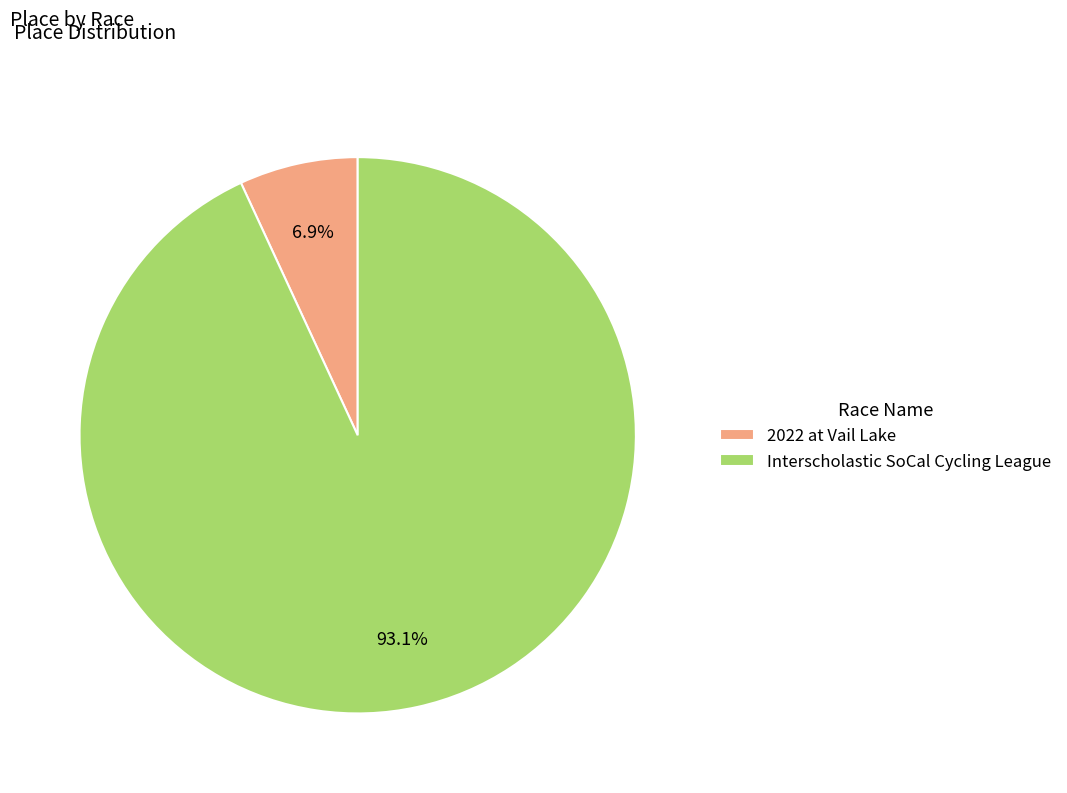

Which slice is the largest?

Interscholastic SoCal Cycling League